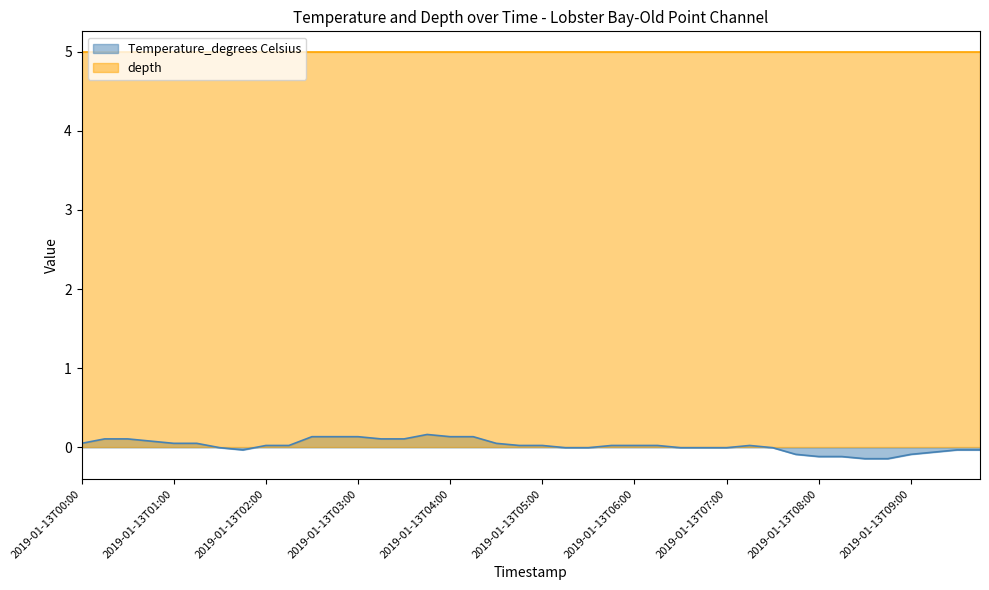

Is it true that the value at 2019-01-13T04:15:00 is 0.0?

False